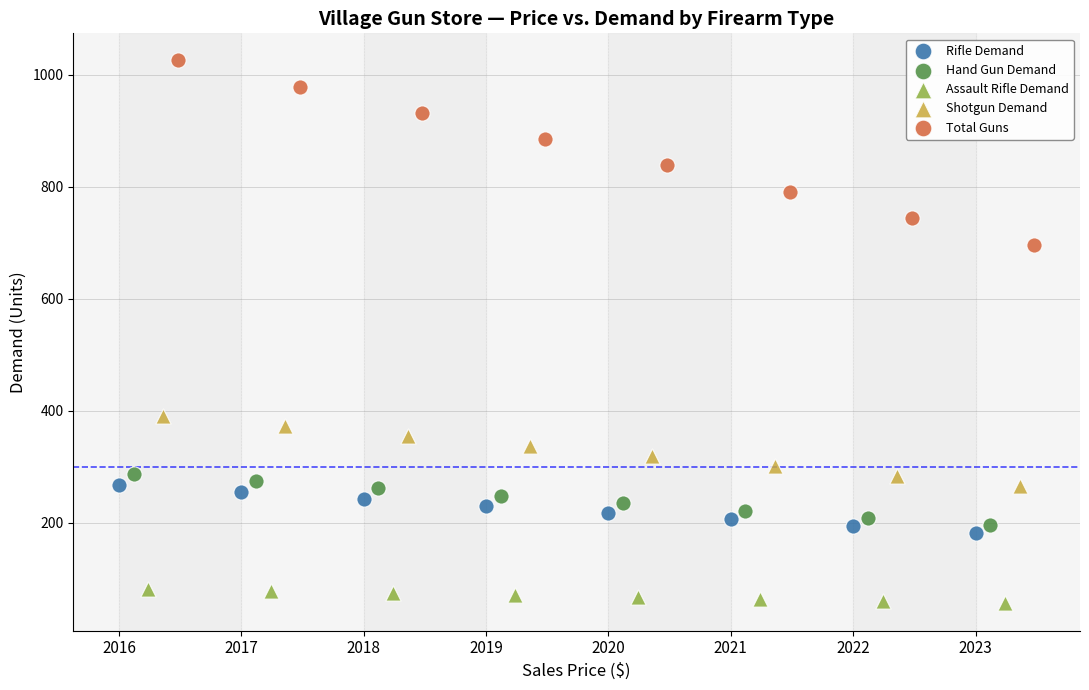

Which series reaches the maximum Y coordinate?

Total Guns